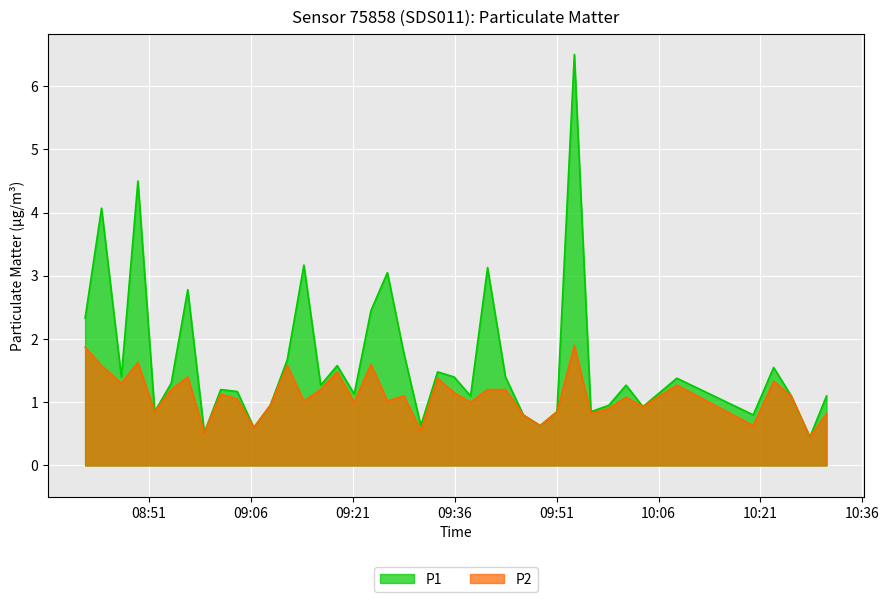

Reading left to right, what are all the values shown in this chart?

P1: 2.3	4.1	1.4	4.5	0.8	1.3	2.8	0.5	1.2	1.2	0.6	0.9	1.7	3.2	1.3	1.6	1.1	2.5	3.0	1.8	0.6	1.5	1.4	1.1	3.1	1.4	0.8	0.6	0.8	6.5	0.8	0.9	1.3	0.9	1.4	0.8	1.6	1.1	0.5	1.1
P2: 1.9	1.6	1.3	1.6	0.8	1.2	1.4	0.5	1.1	1.1	0.6	0.9	1.6	1.0	1.2	1.5	1.0	1.6	1.0	1.1	0.6	1.4	1.1	1.0	1.2	1.2	0.8	0.6	0.8	1.9	0.8	0.9	1.1	0.9	1.3	0.6	1.3	1.1	0.5	0.8